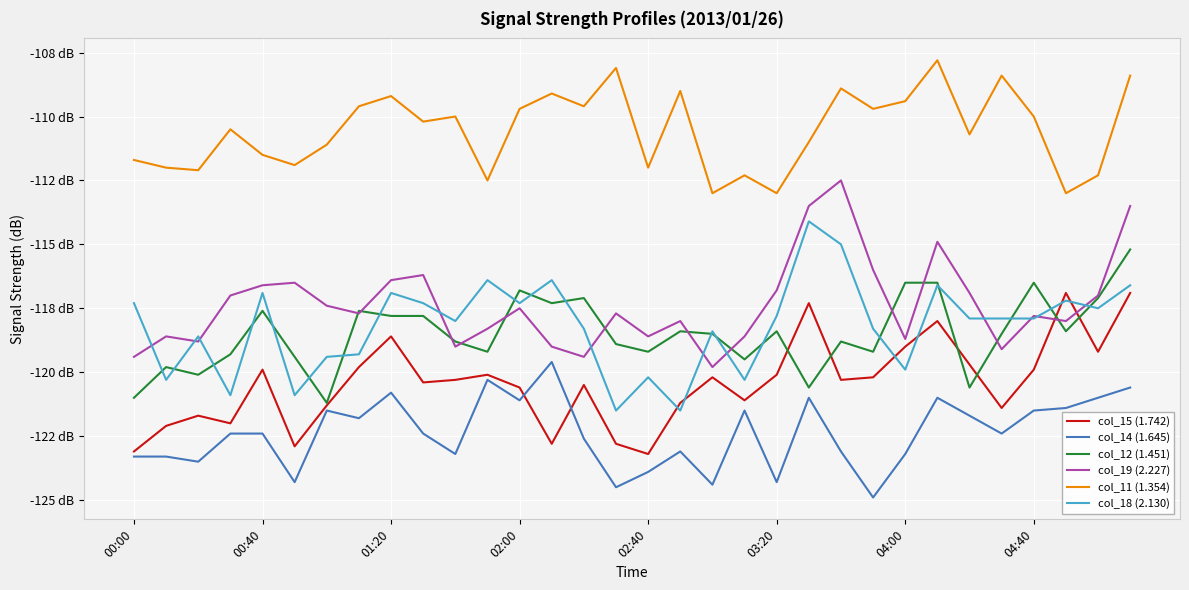

In col_15 (1.742), how many points are higher than both neighbors (excluding endpoints)?

9